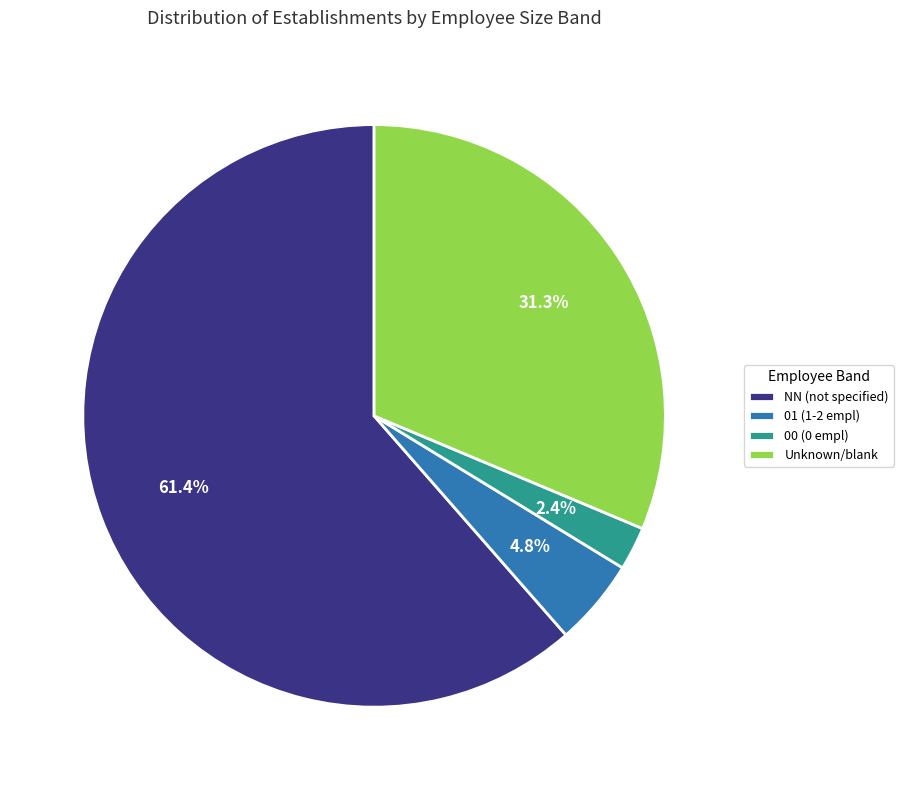

How many segments does this pie chart have?

4